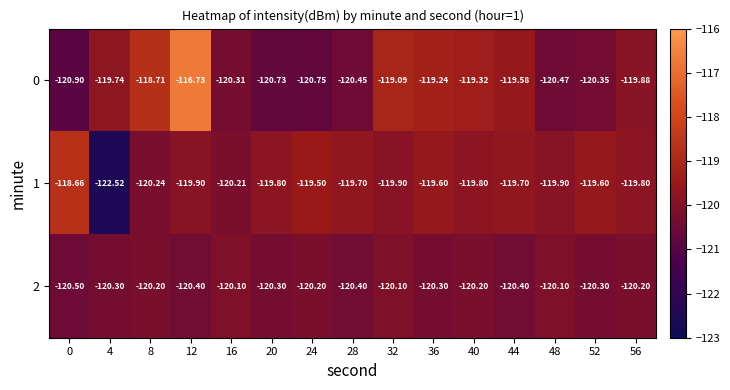

Which category has the highest value across all series?

12